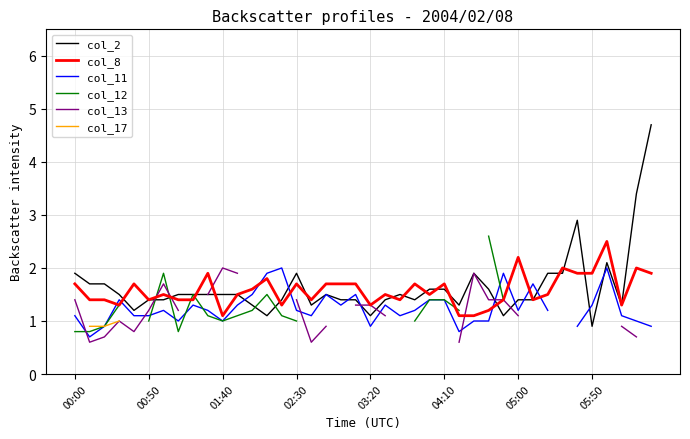

How many interior local peaks does the col_8 series have?

12